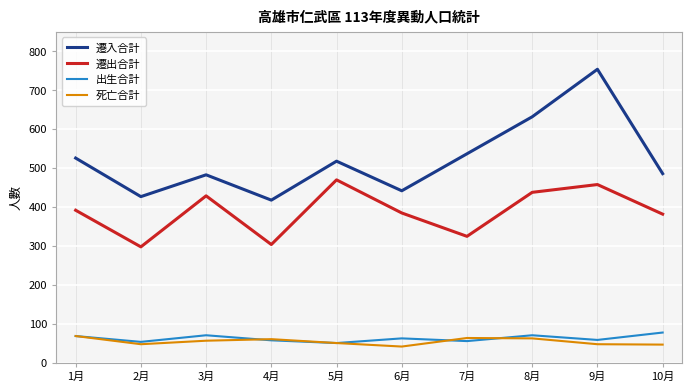

Between 4月 and 5月, which series saw the biggest shift?

遷出合計